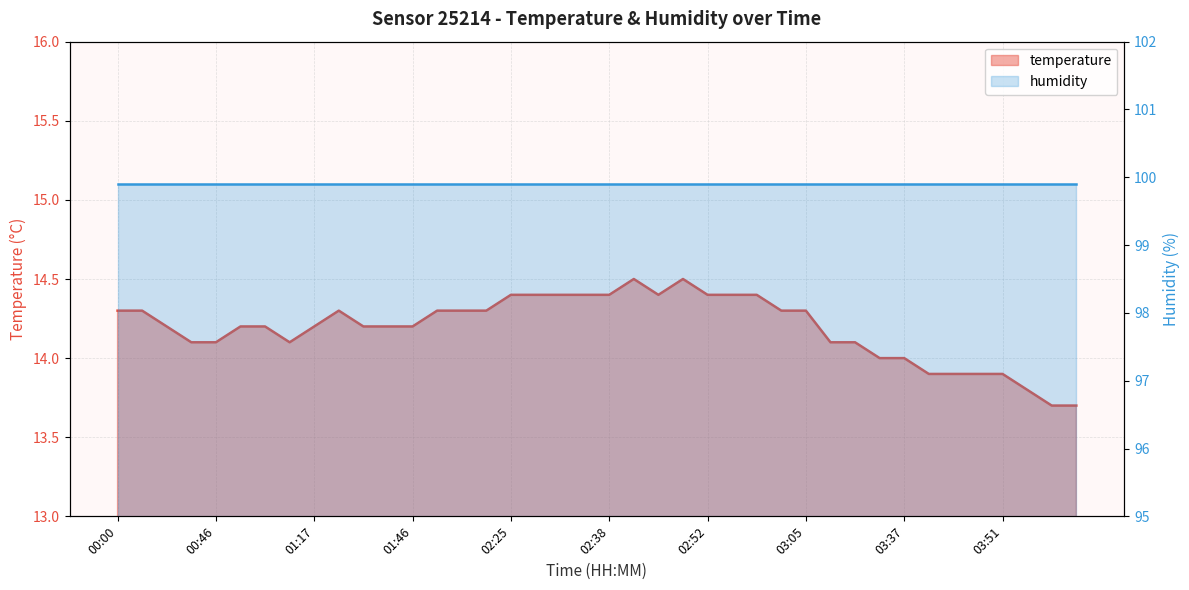

What is the smallest value displayed?

13.7